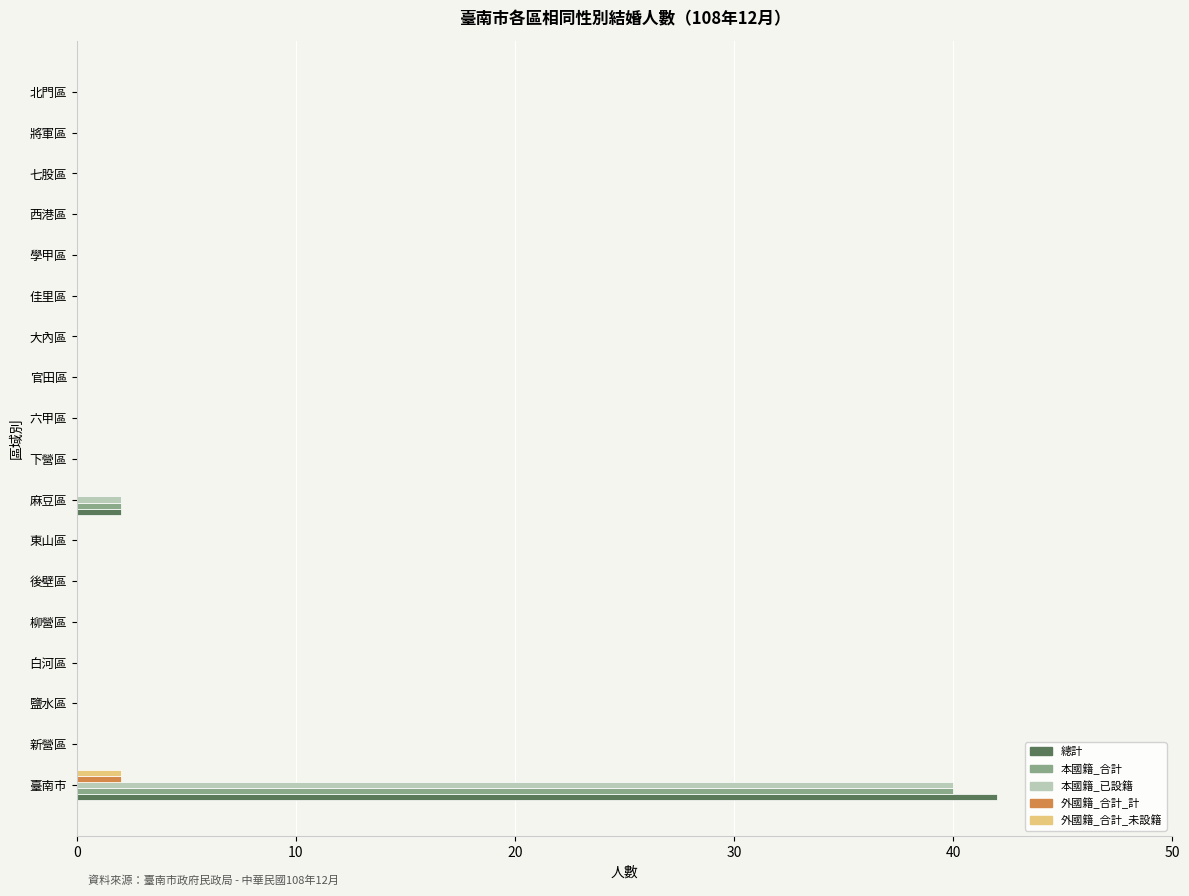

At which category is the sum across all series the highest?

臺南市